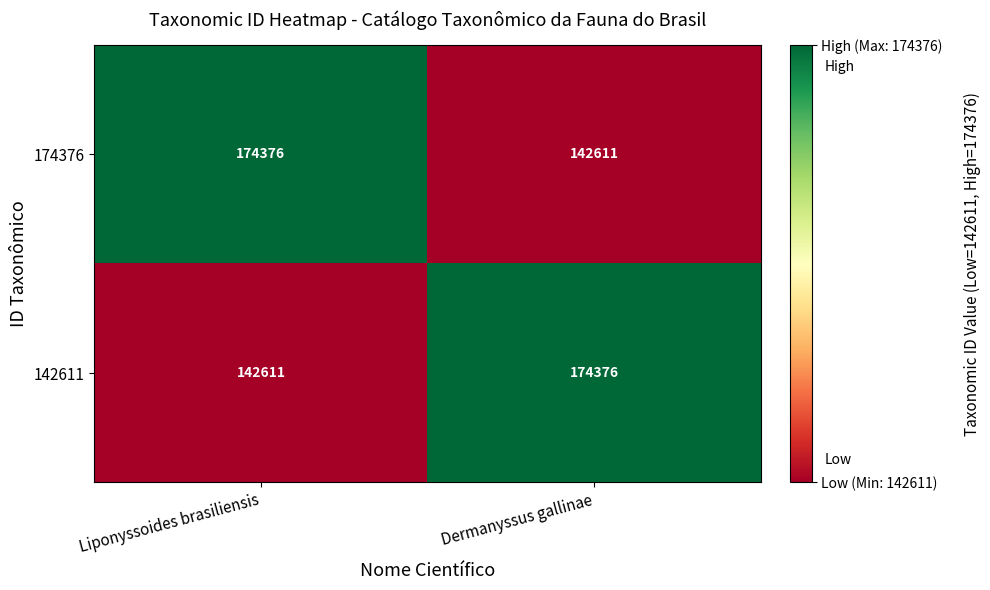

Is the value of 142611 at Liponyssoides brasiliensis greater than the value of 174376 at Liponyssoides brasiliensis?

No